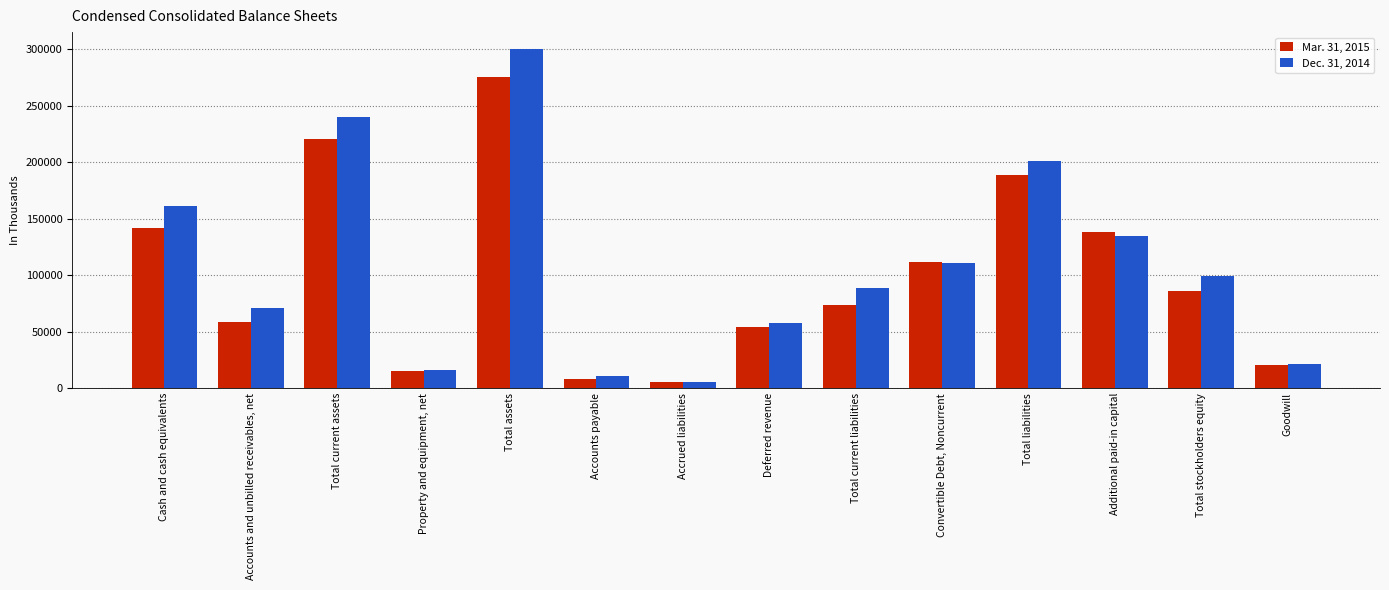

Is it true that Mar. 31, 2015 equals 73946 at Total current liabilities?

True